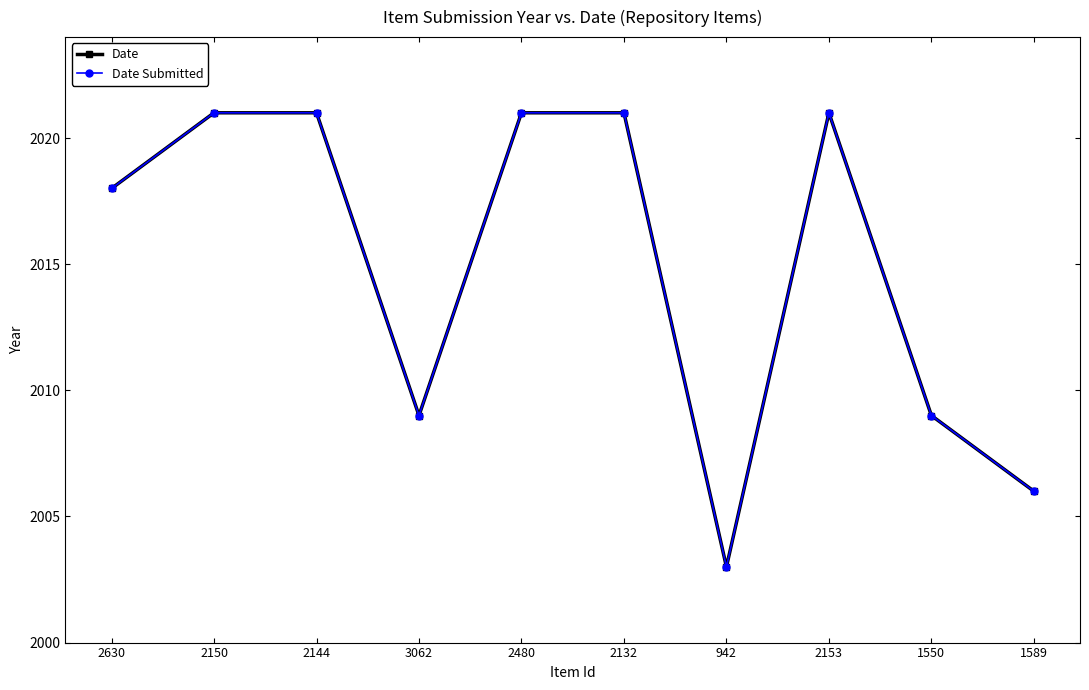

At which category does Date reach its first local valley?

3062